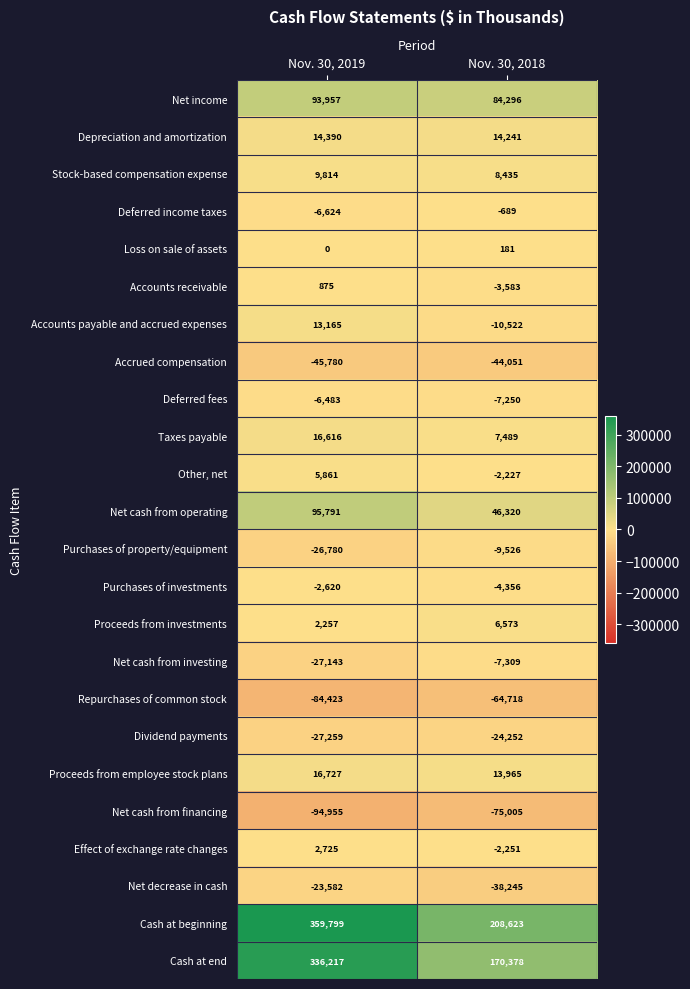

Which label corresponds to the largest value in the chart?

Nov. 30, 2019